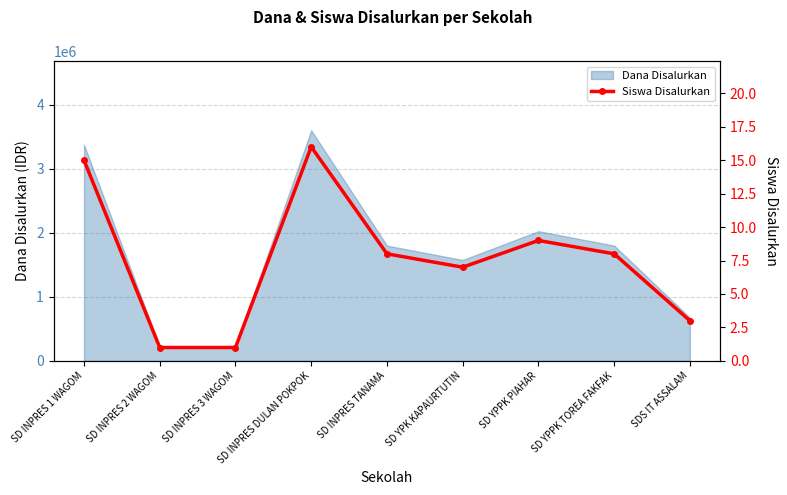

List the labels in order of value, largest first.

SD INPRES DULAN POKPOK, SD INPRES 1 WAGOM, SD YPPK PIAHAR, SD INPRES TANAMA, SD YPPK TOREA FAKFAK, SD YPK KAPAURTUTIN, SDS IT ASSALAM, SD INPRES 2 WAGOM, SD INPRES 3 WAGOM